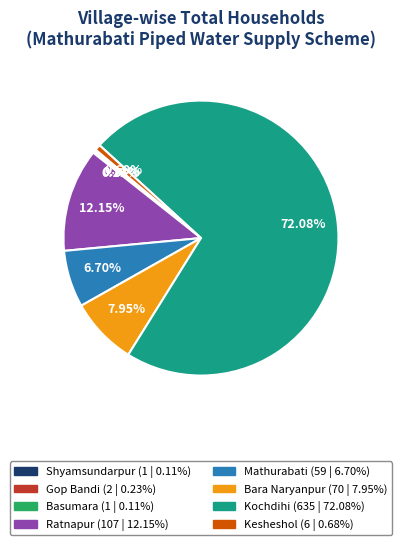

To the nearest percent, what is the average slice percentage?

12%